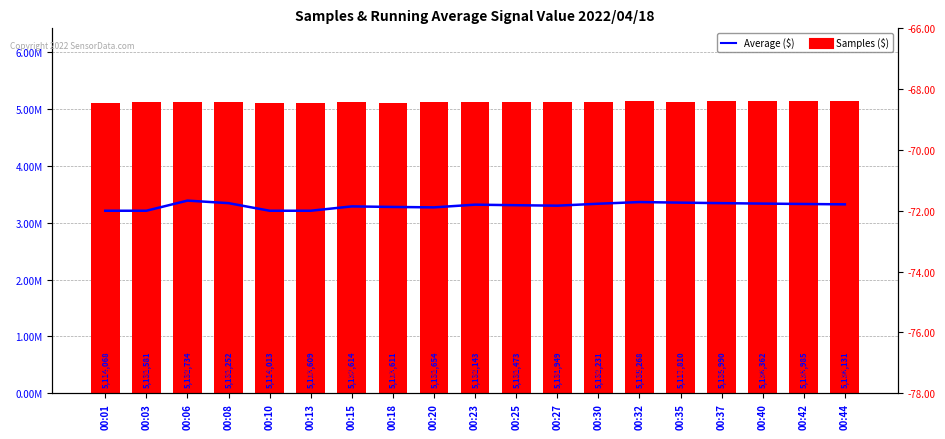

Where is Samples ($) nearest to the value 5124985?

00:27